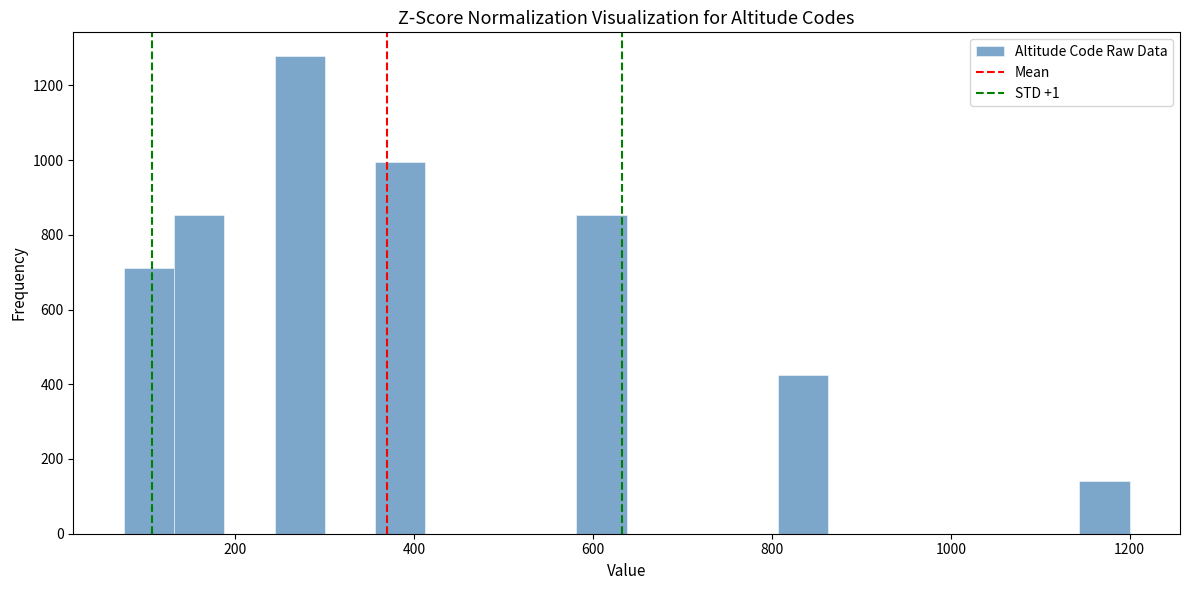

Around what value on the x-axis is the tallest bar? Give the approximate position of its centre, as read against the axis.

280